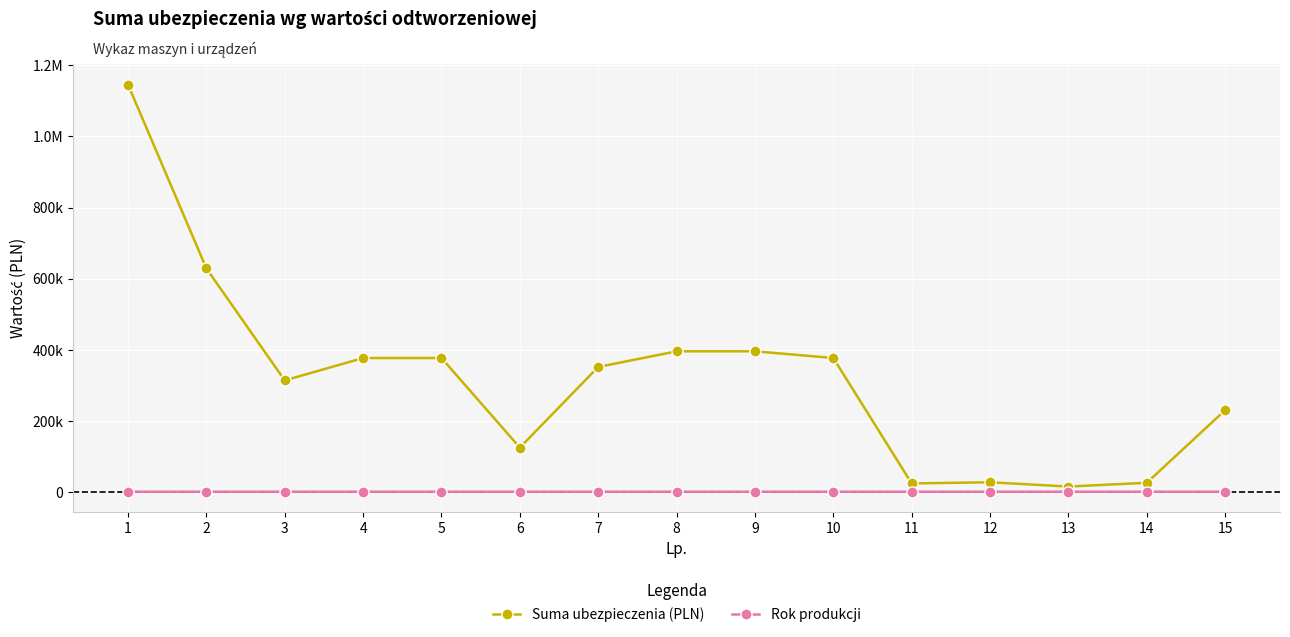

What is the value of the Suma ubezpieczenia (PLN) point at the 14th from the left?

27000.0